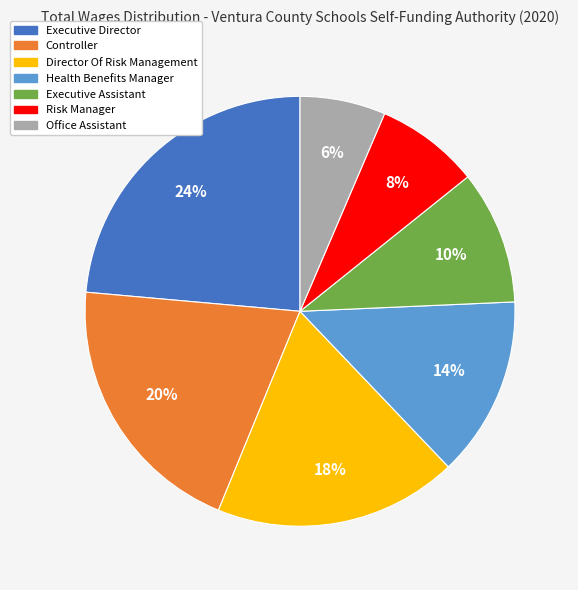

To the nearest percent, what is the difference between the Controller and Office Assistant slice percentages?

14%